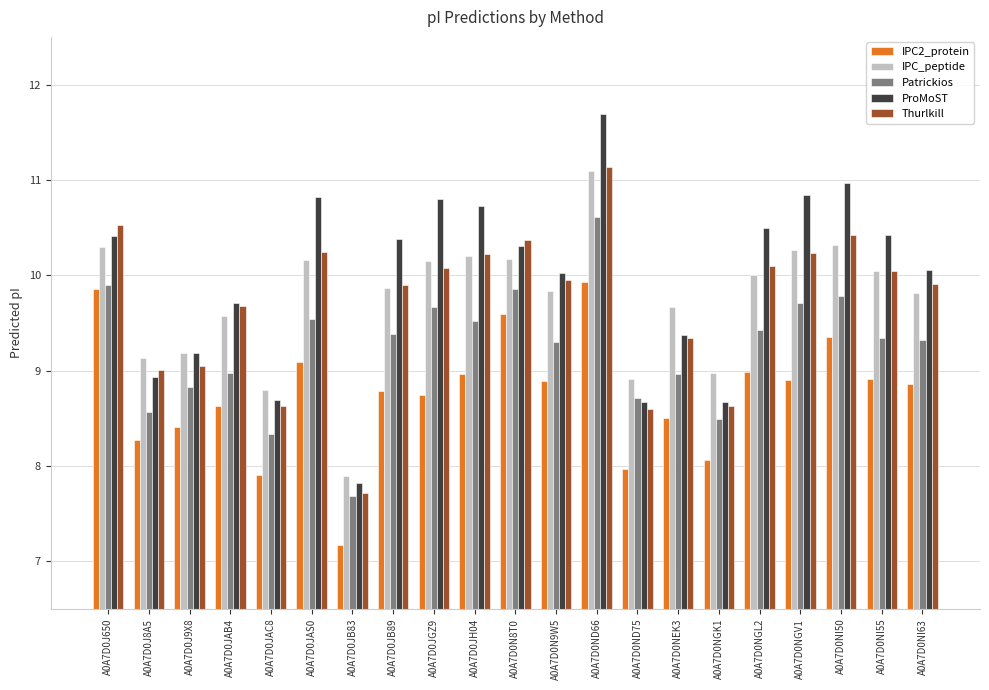

What is the average value of the IPC2_protein series?

8.8